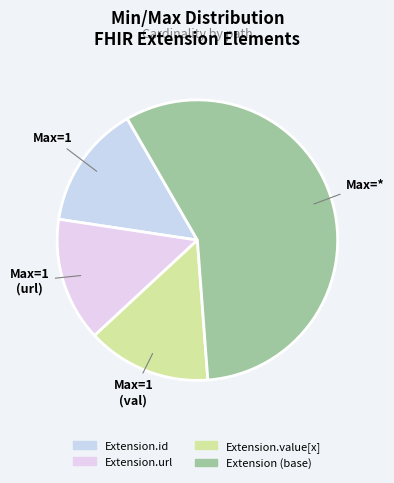

How many slices are in this pie chart?

4